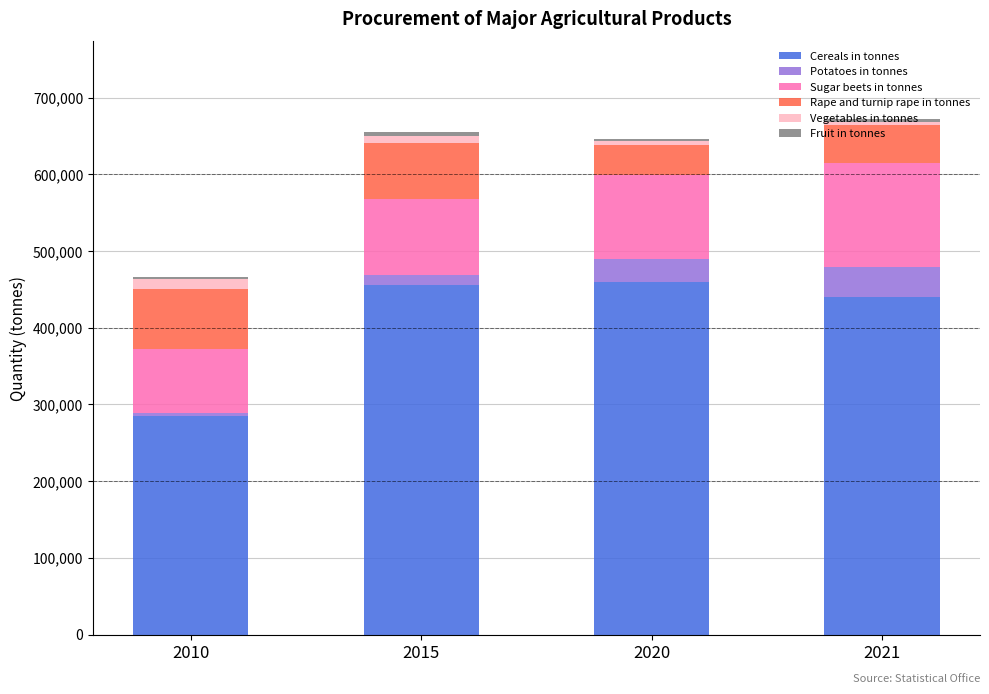

The value of Cereals in tonnes at 2015 is 701389. True or false?

False